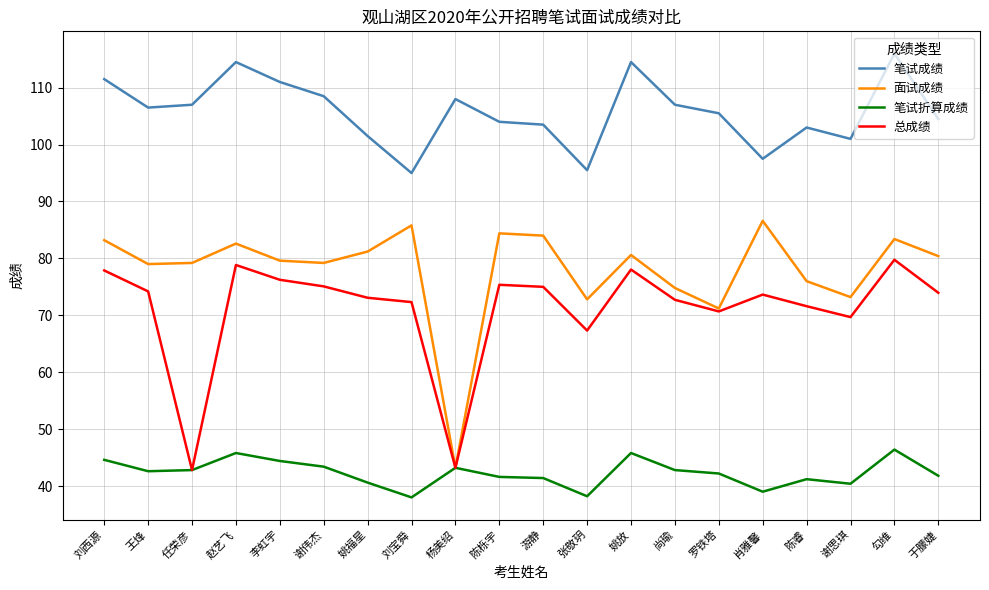

What is the difference between the highest and lowest values at 陈睿?

61.8